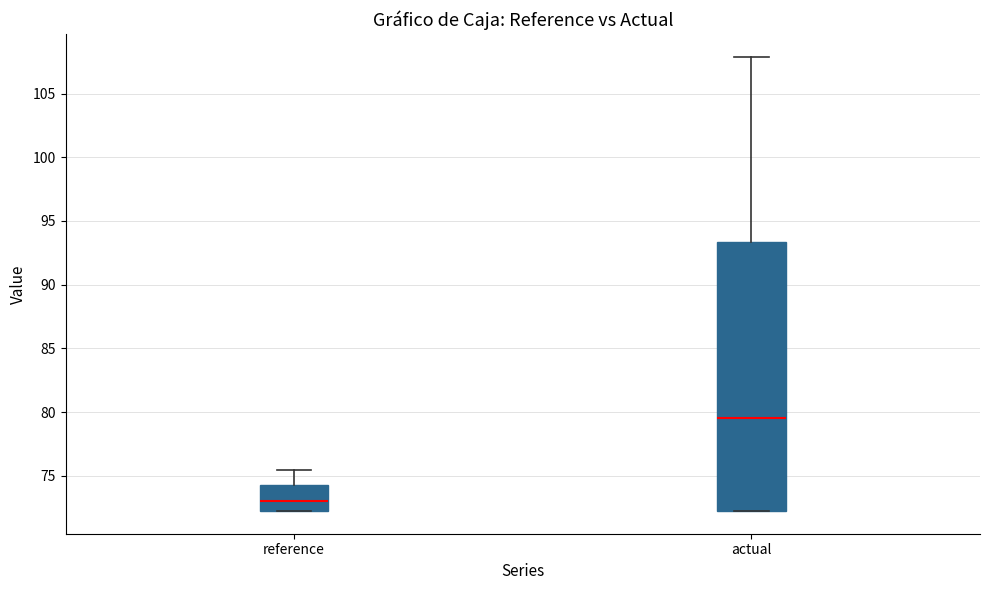

Which box is the tallest, from its lower edge to its upper edge?

actual